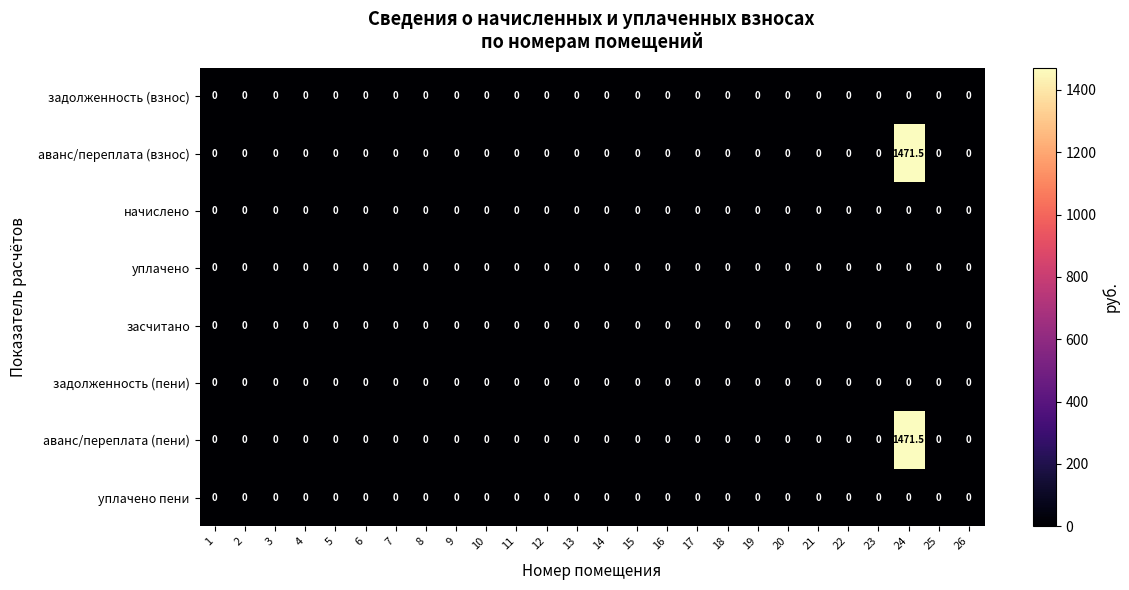

At which category is the sum across all series the highest?

24